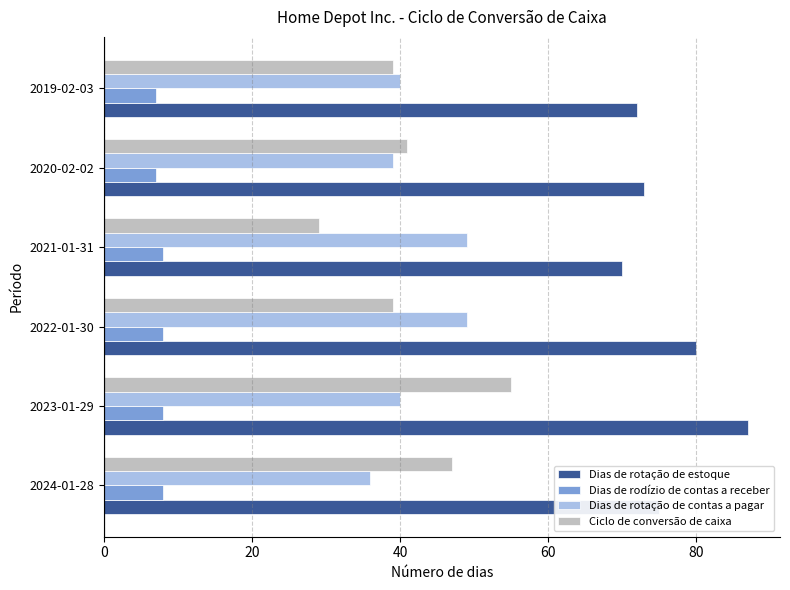

What is the sum of the Dias de rotação de contas a pagar values at 2022-01-30 and 2020-02-02?

88